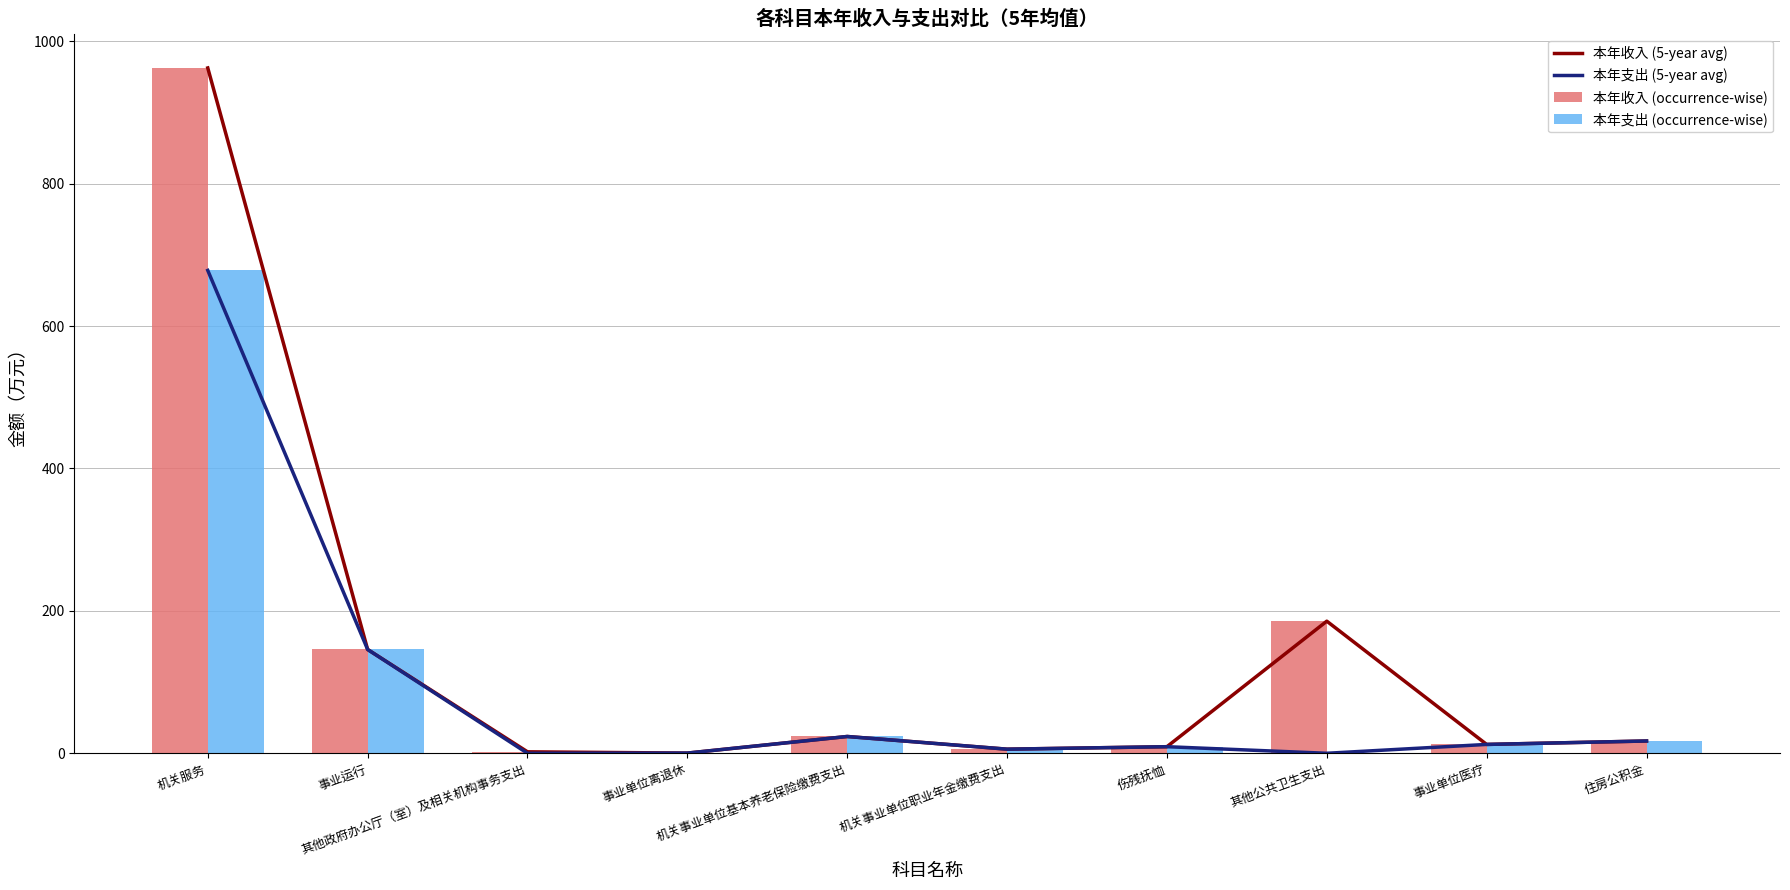

What is the label of the 2nd bar from the right?

事业单位医疗